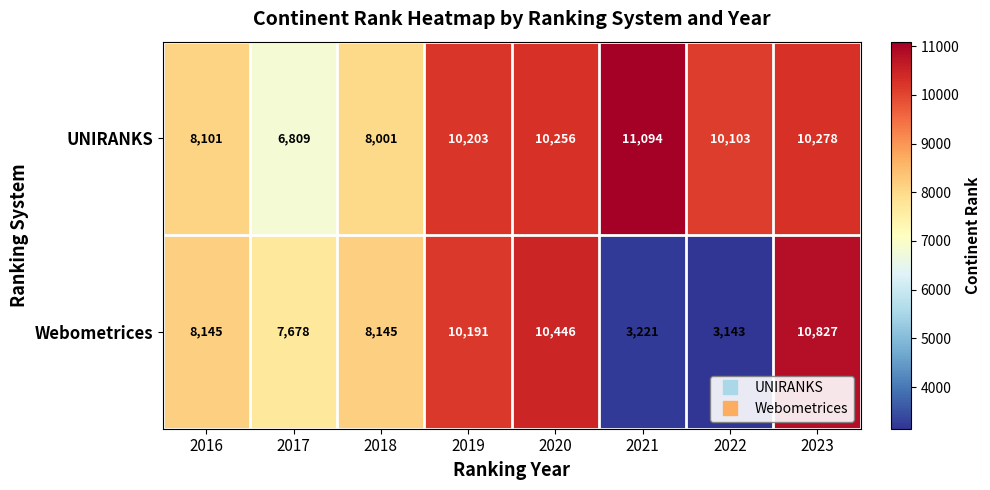

At how many categories does at least one series exceed 9807?

5